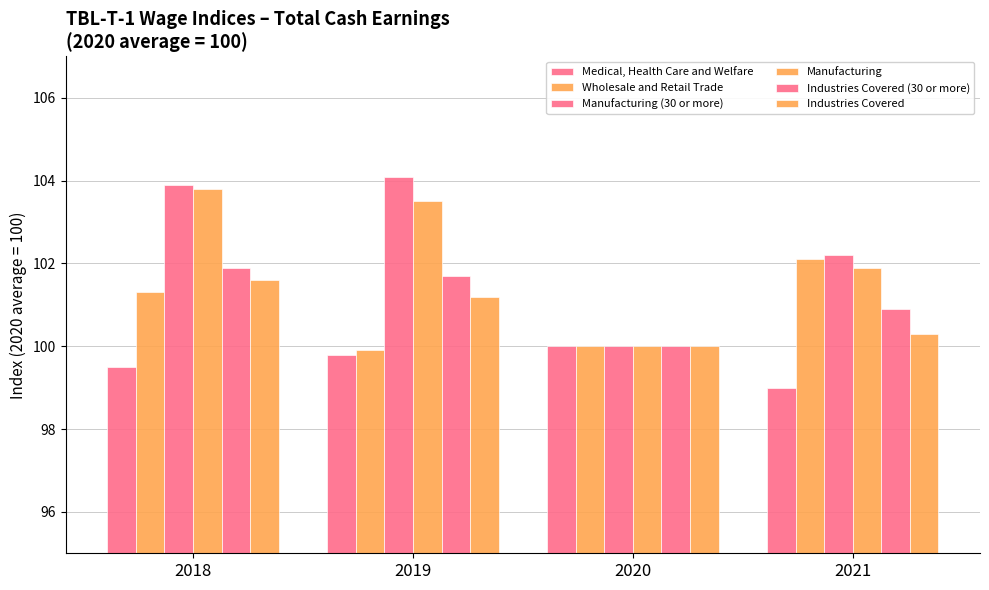

What is the average value of the Wholesale and Retail Trade series?

100.8